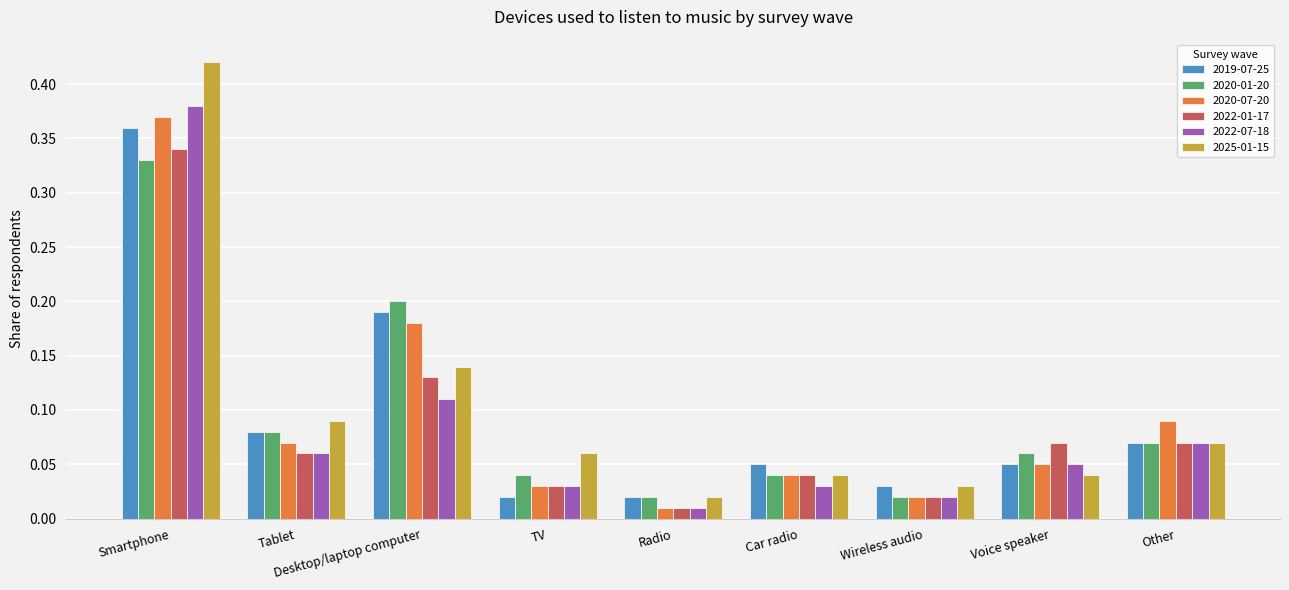

List the series in order of their peak value, highest first.

2025-01-15, 2022-07-18, 2020-07-20, 2019-07-25, 2022-01-17, 2020-01-20